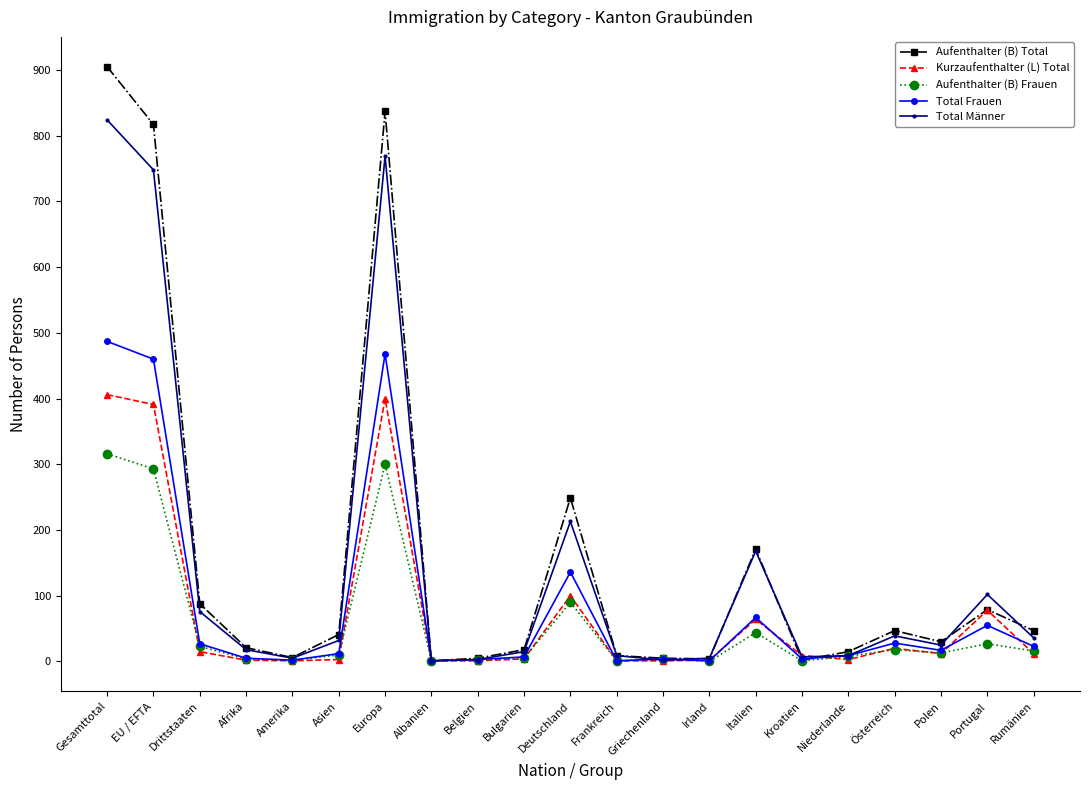

At which label does Aufenthalter (B) Frauen first exceed 10?

Gesamttotal